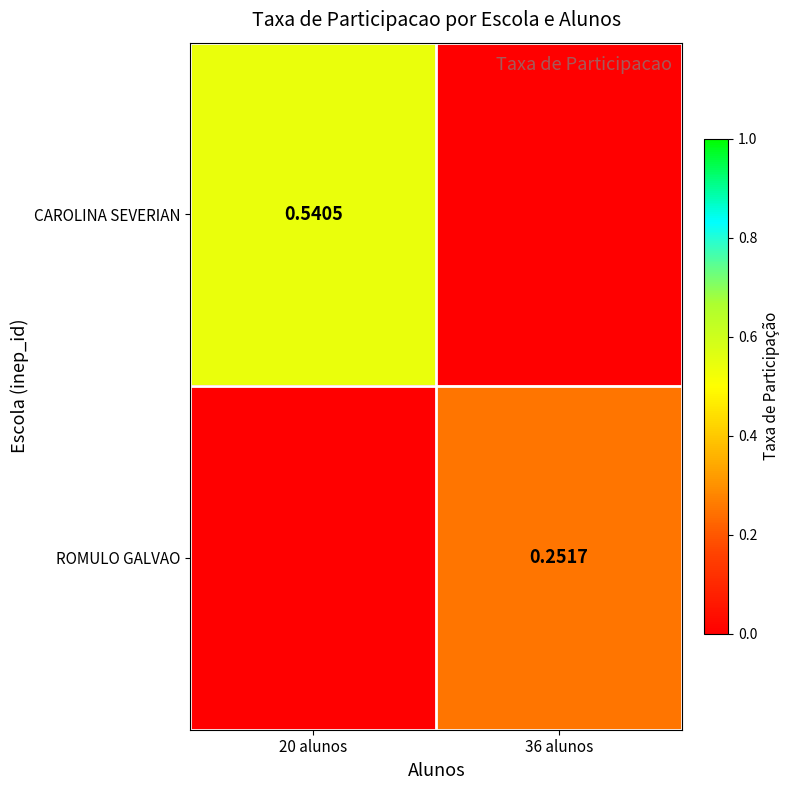

Which has a higher value, 36 alunos or 20 alunos?

20 alunos